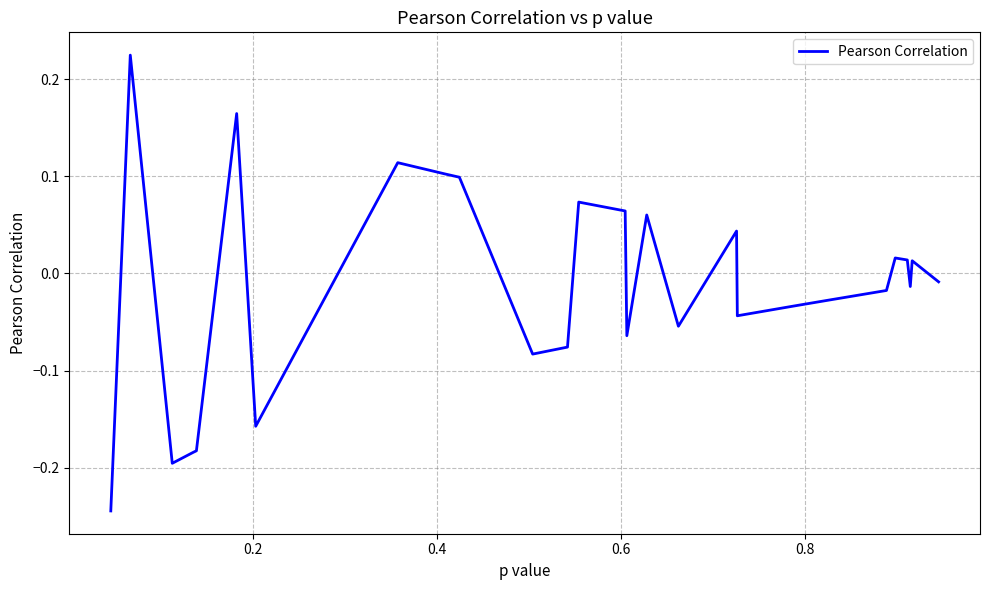

What is the difference between the maximum and minimum values?

0.5